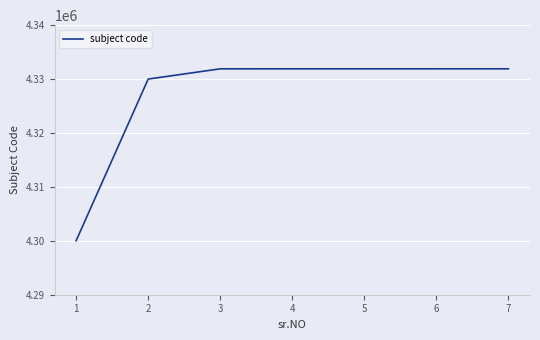

What is the smallest value displayed?

4300020